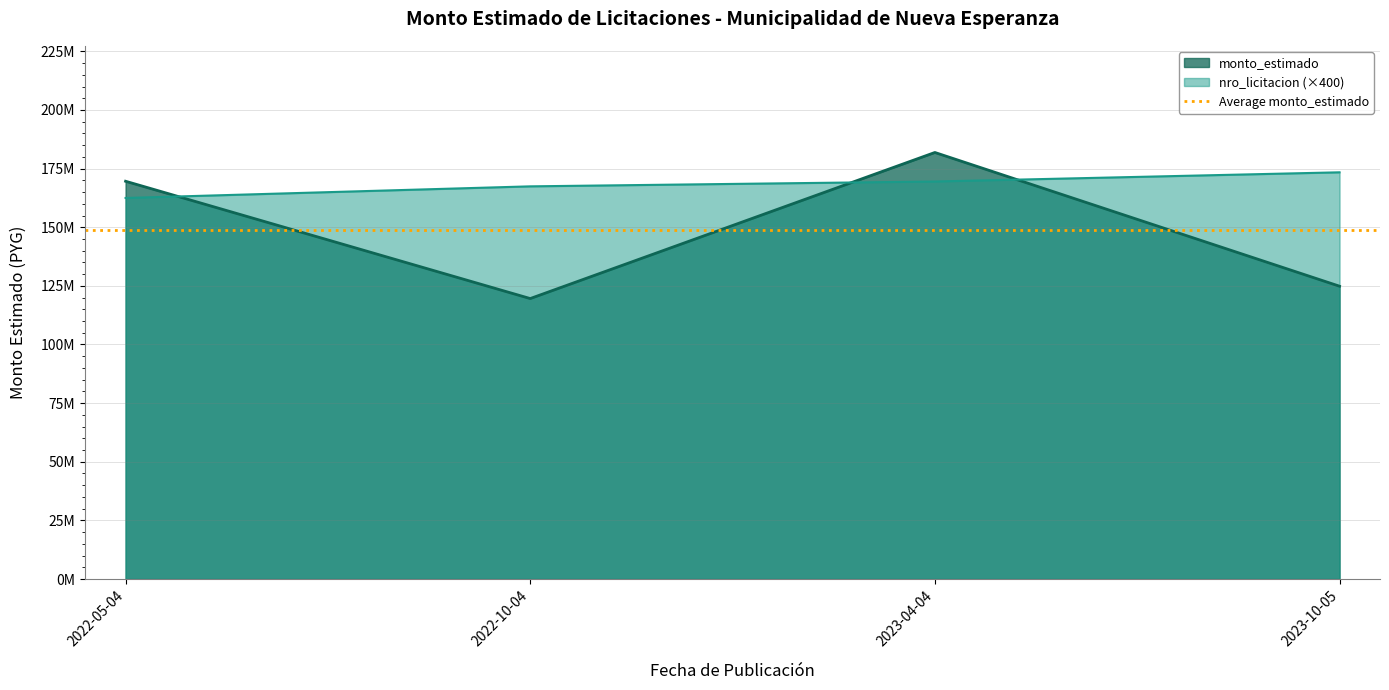

Reading left to right, list all the values displayed in this chart.

169607043	119590538	181877564	124855456